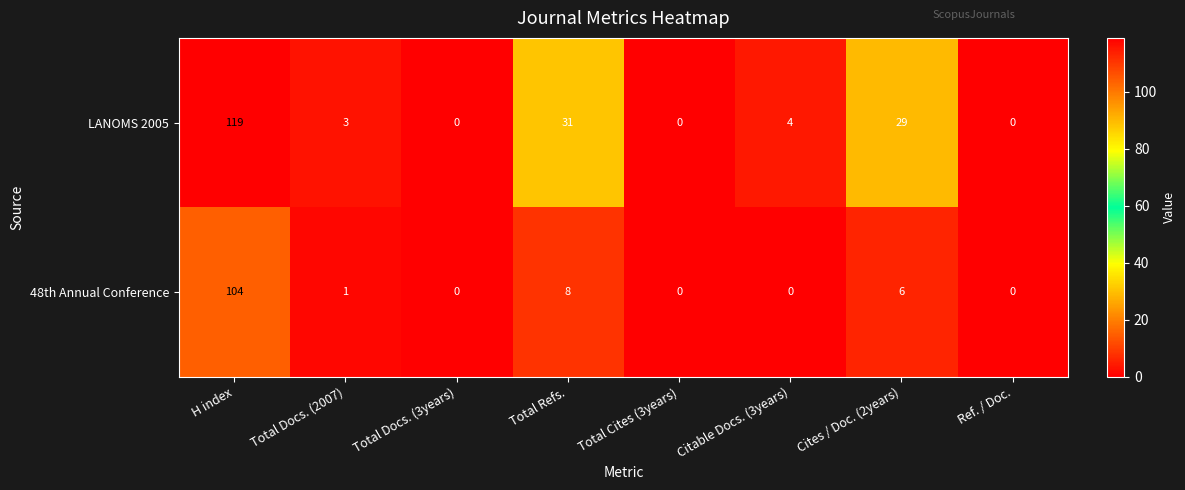

Rank the series by their average value, from lowest to highest.

48th Annual Conference, LANOMS 2005